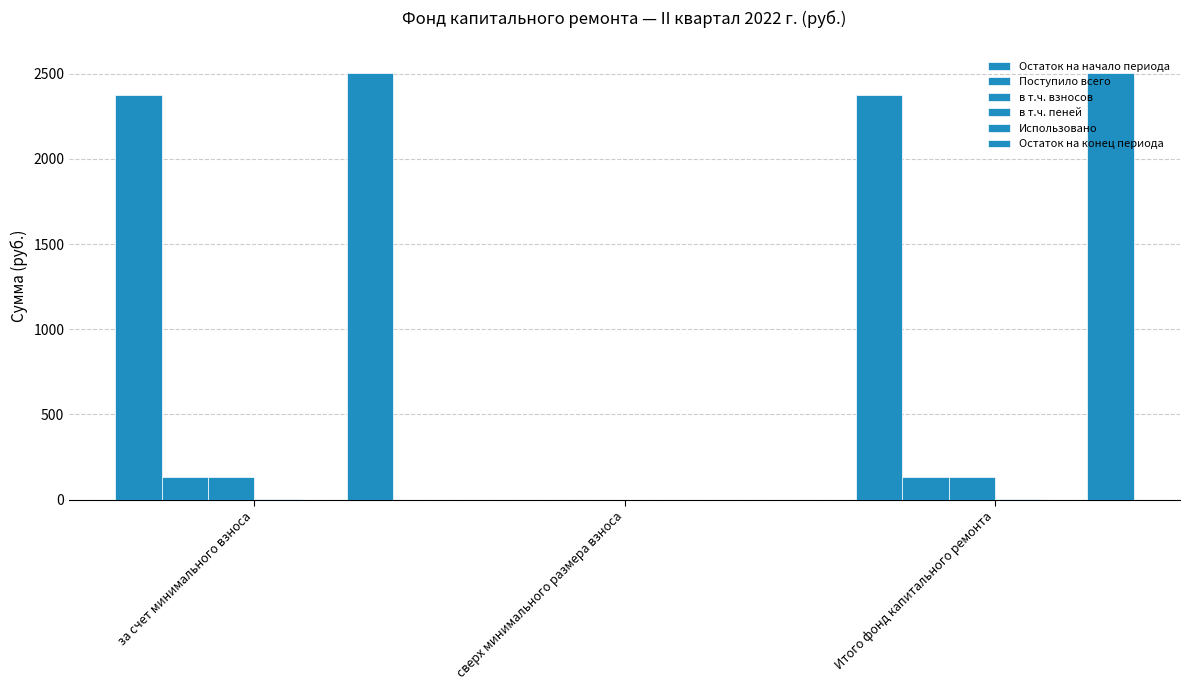

How many groups of bars are there?

3